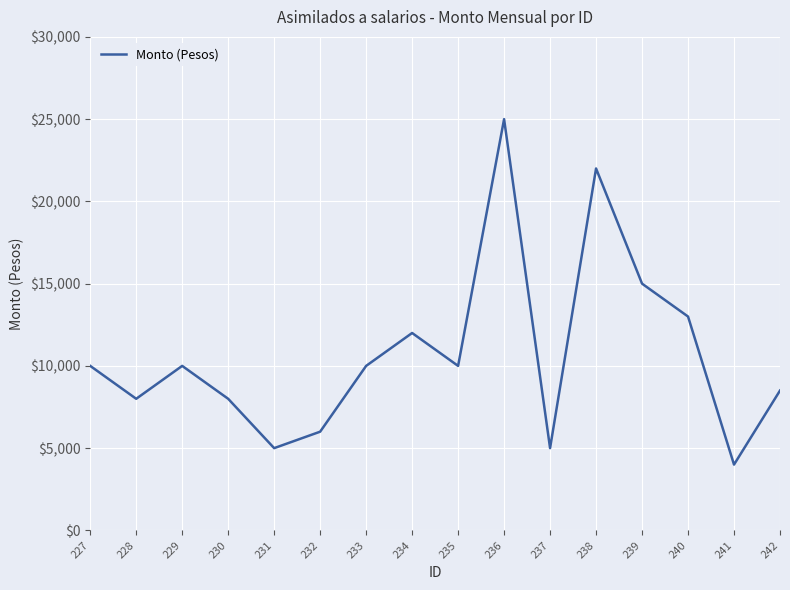

At which category does the data reach its first local valley?

228